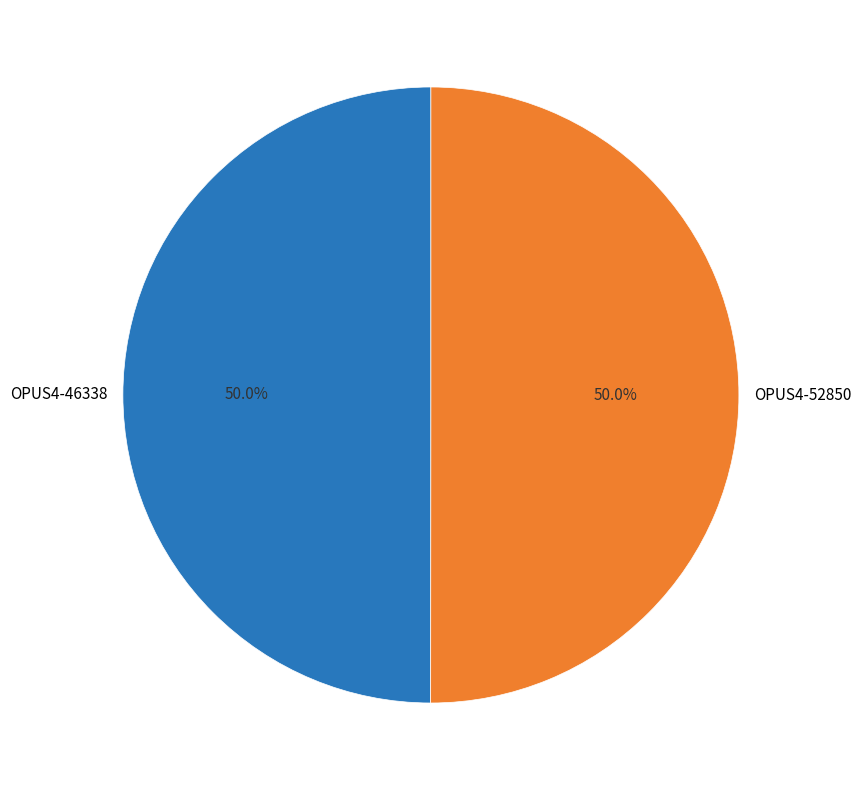

What is the ratio of the value at OPUS4-52850 to the value at OPUS4-46338?

1.0